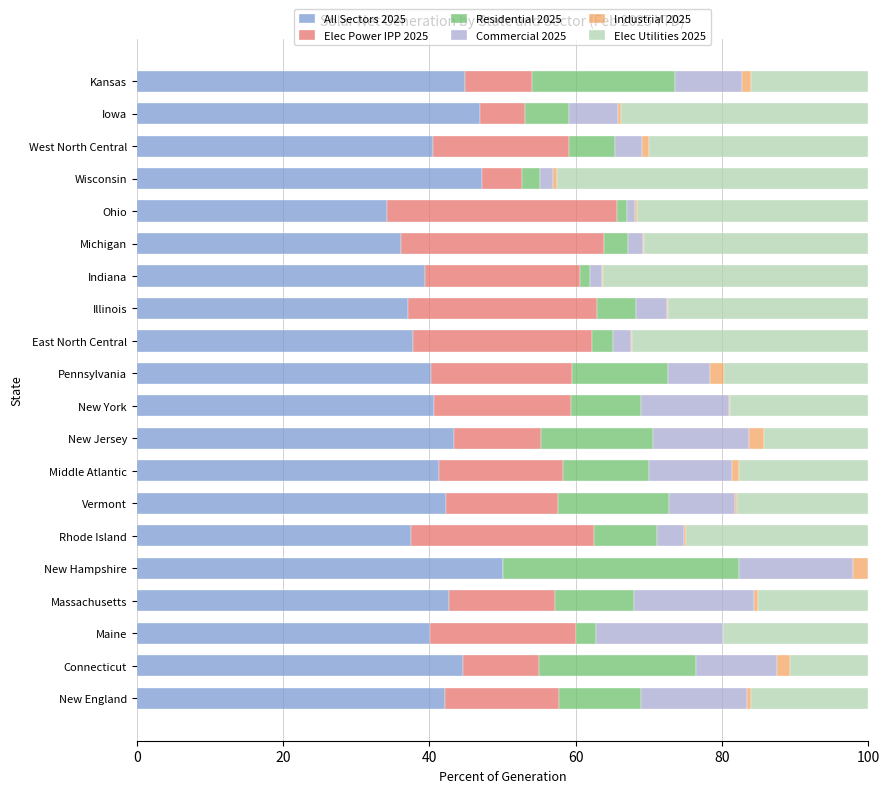

What is the maximum value for All Sectors 2025?

50.0